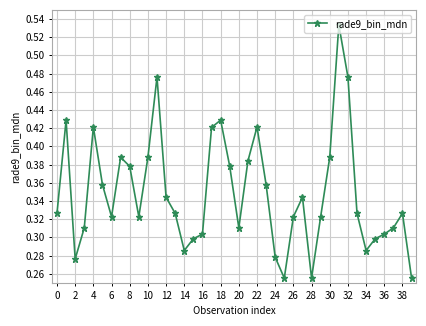

What is the sum of all values?

13.9